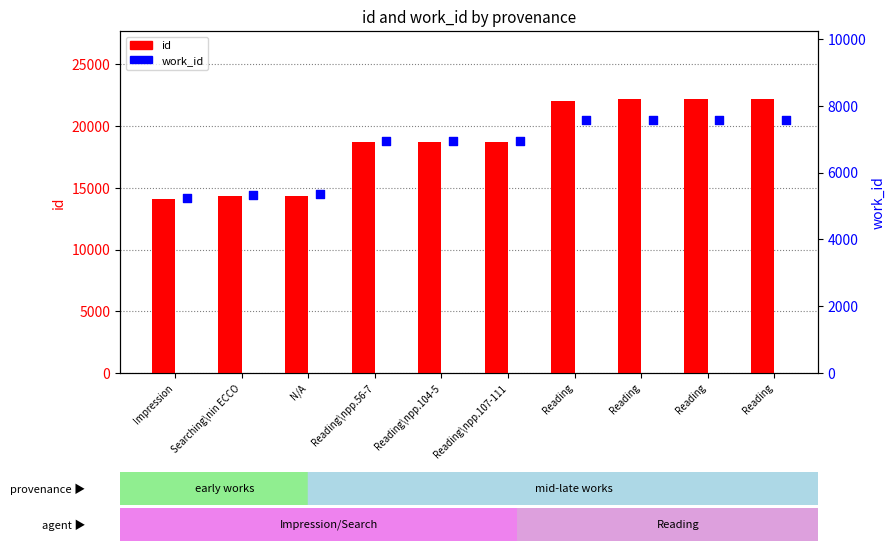

At how many categories does at least one series exceed 16367?

7